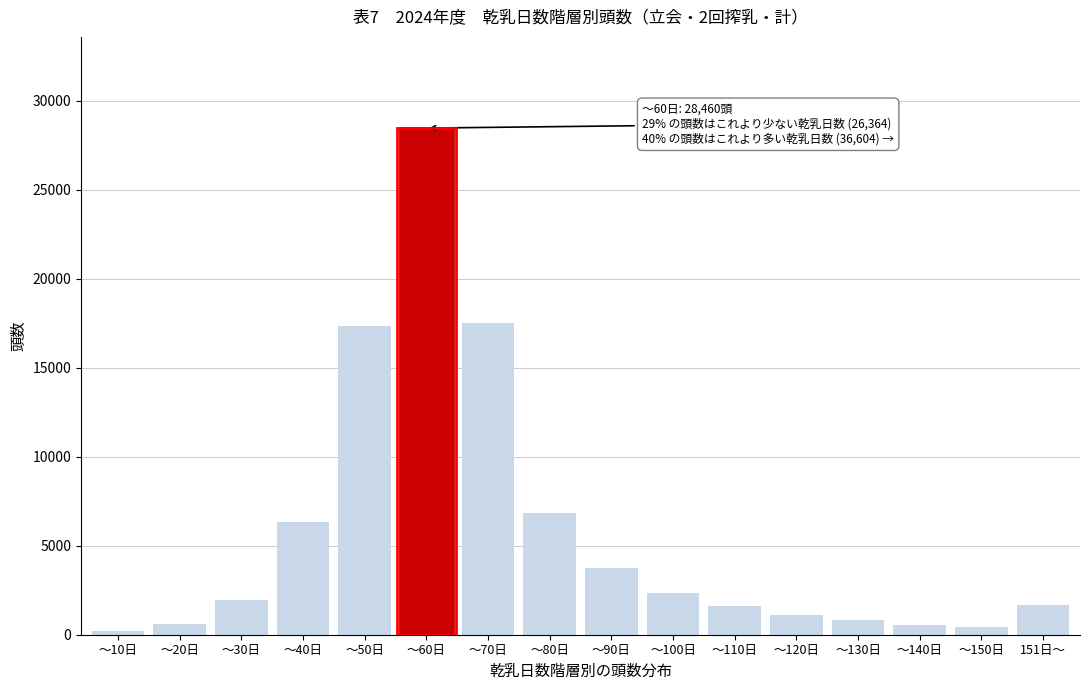

Which label corresponds to the largest value in the chart?

～60日